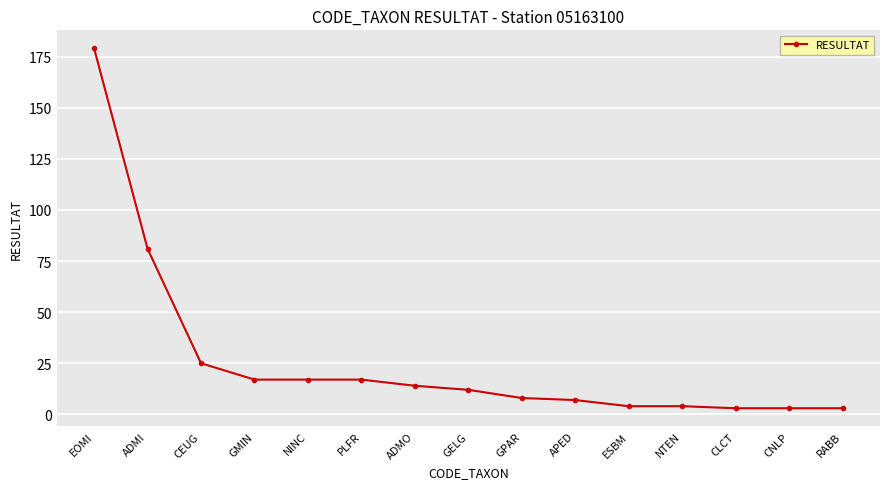

What is the maximum value shown in the chart?

179